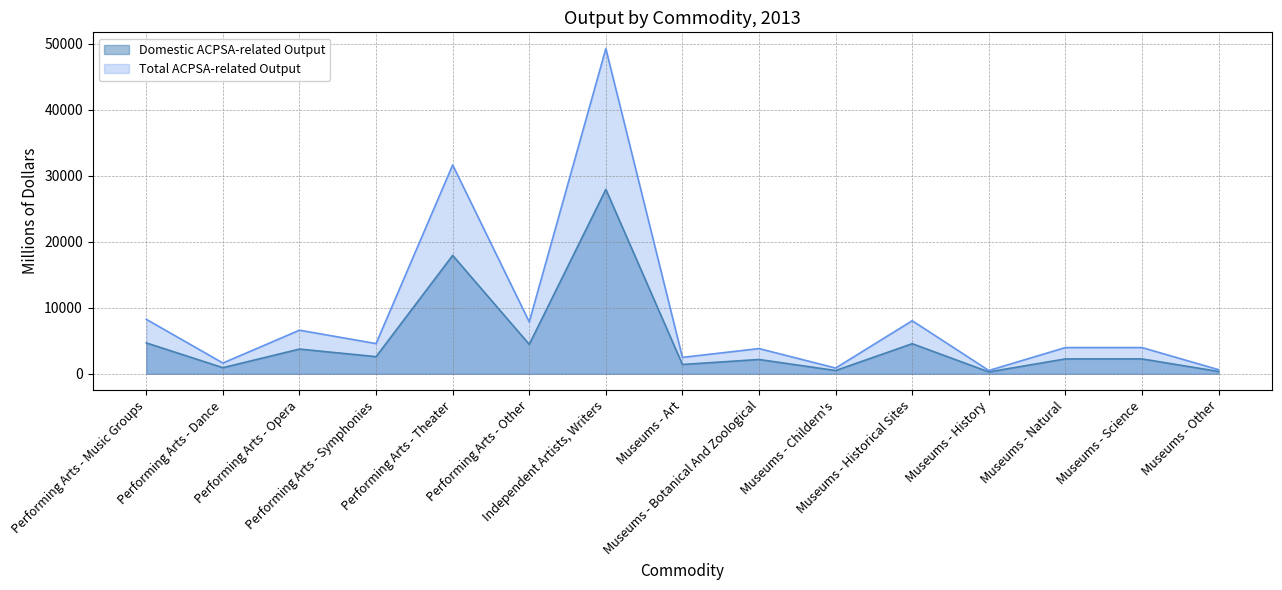

What is the sum of all Total ACPSA-related Output values?

134042.1